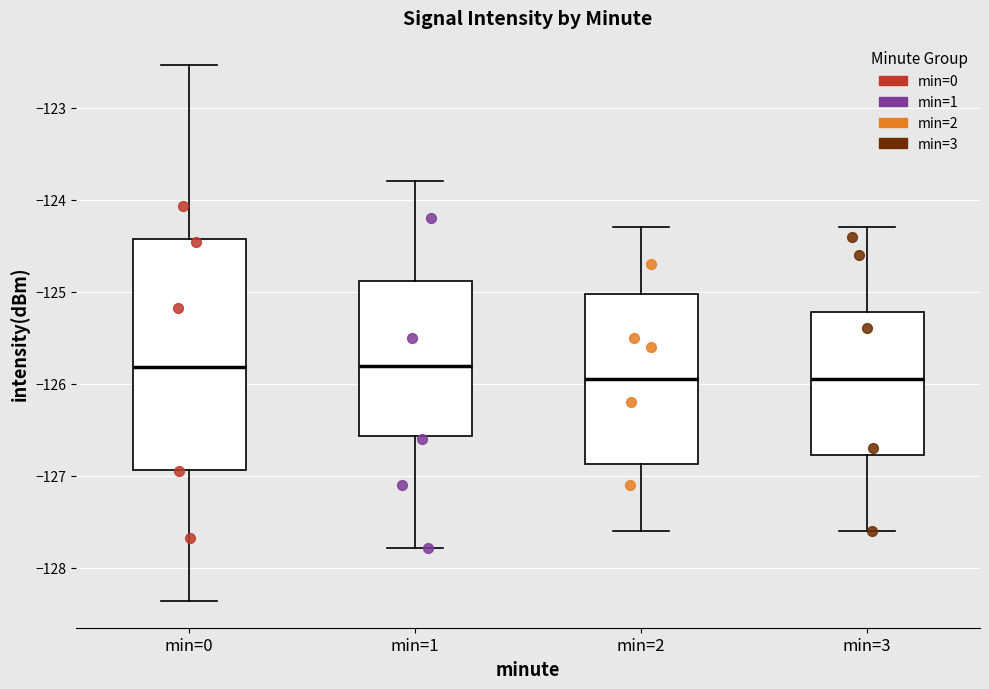

Which box is the tallest, from its lower edge to its upper edge?

min=0